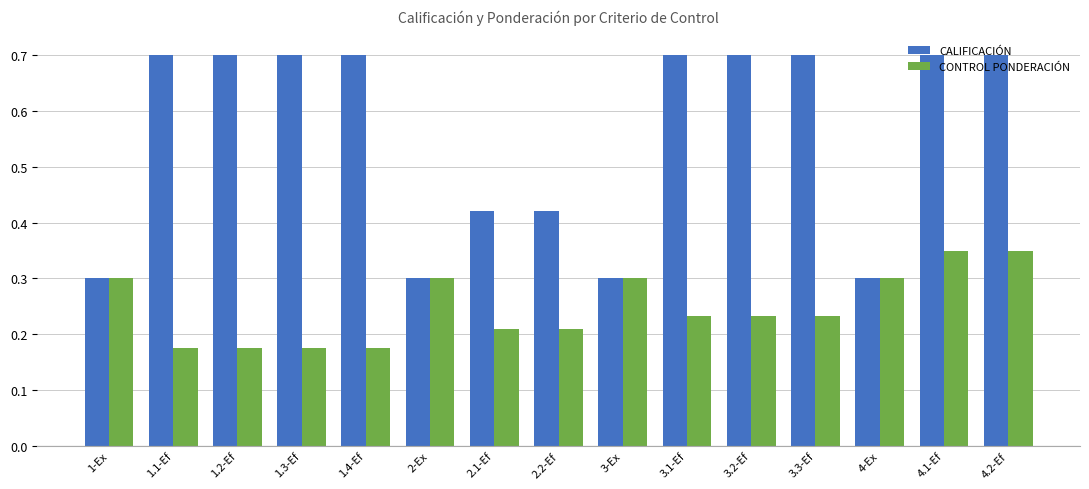

What are all the series names shown in the legend?

CALIFICACIÓN, CONTROL PONDERACIÓN